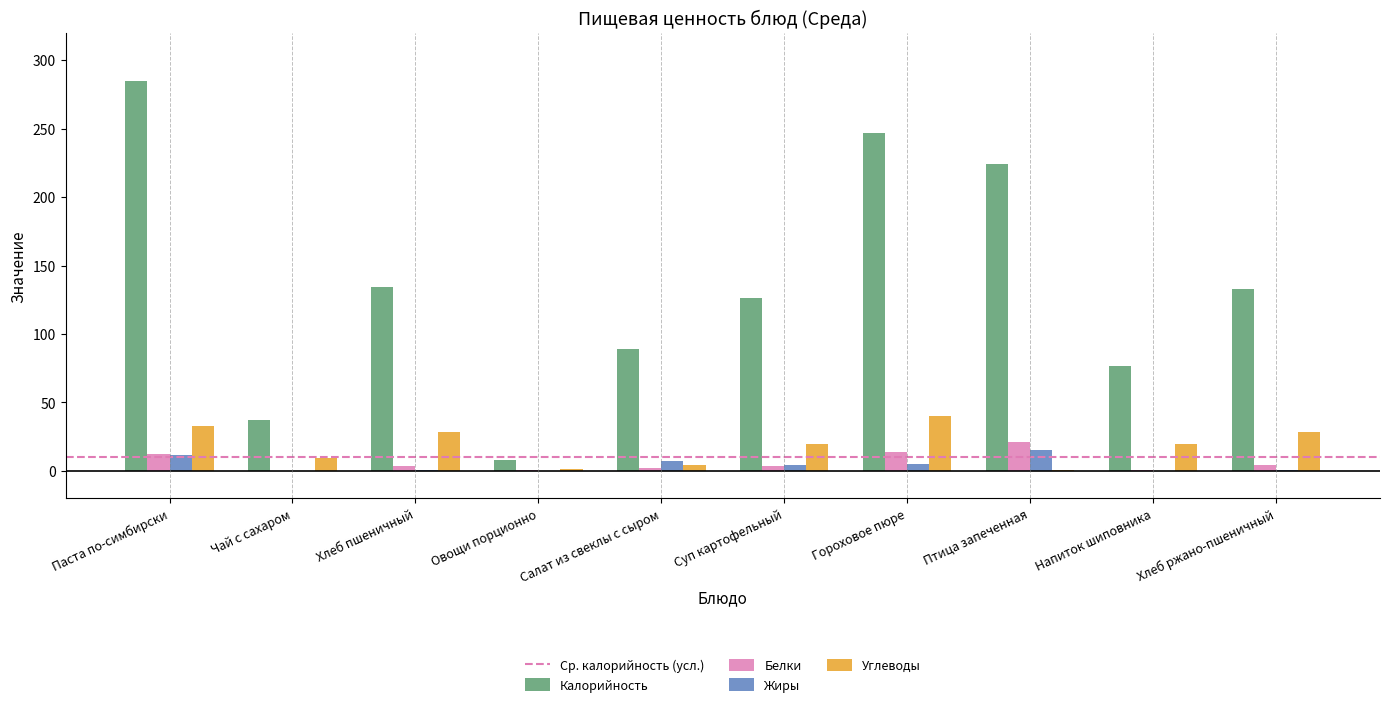

Between Паста по-симбирски and Птица запеченная, which series saw the biggest shift?

Калорийность